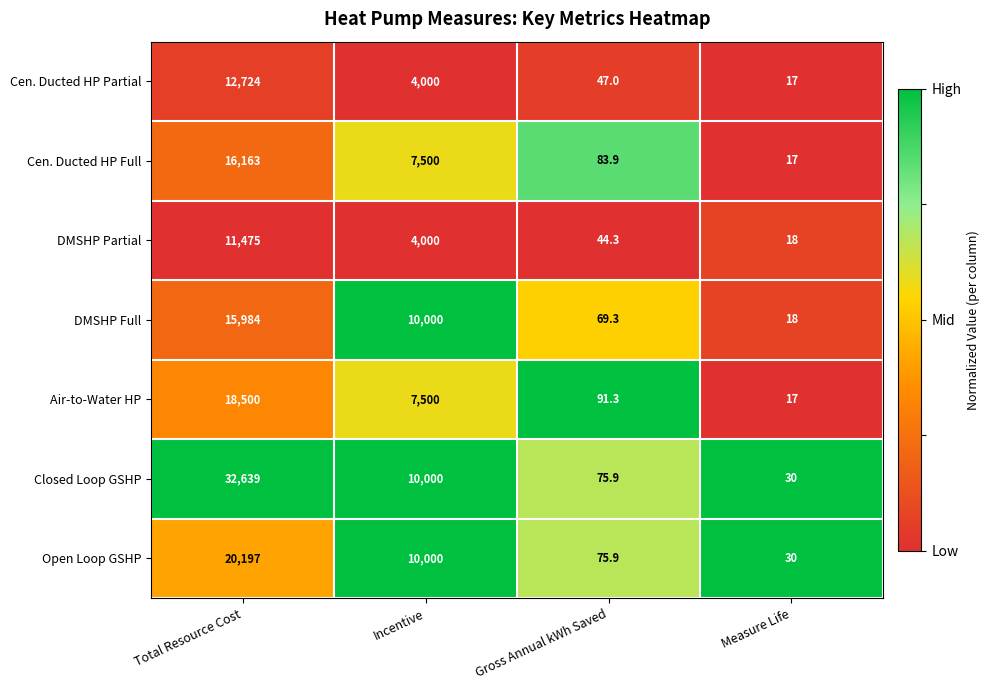

How many series are shown in this chart?

7